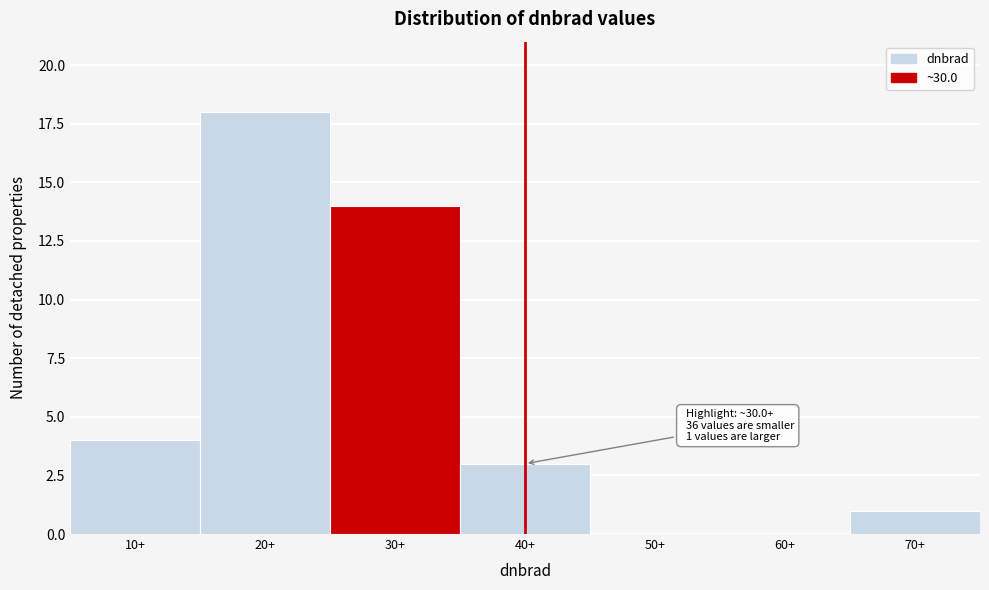

Reading left to right, extract all data points from this chart.

10+=4	20+=18	30+=14	40+=3	50+=0	60+=0	70+=1